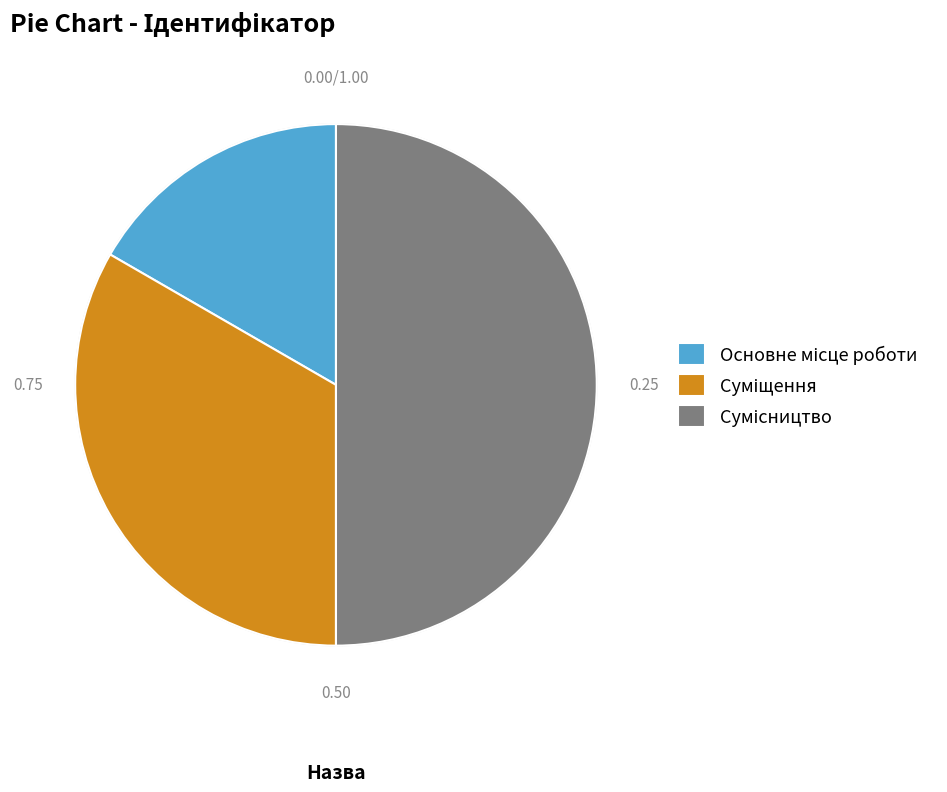

How many slices are in this pie chart?

3